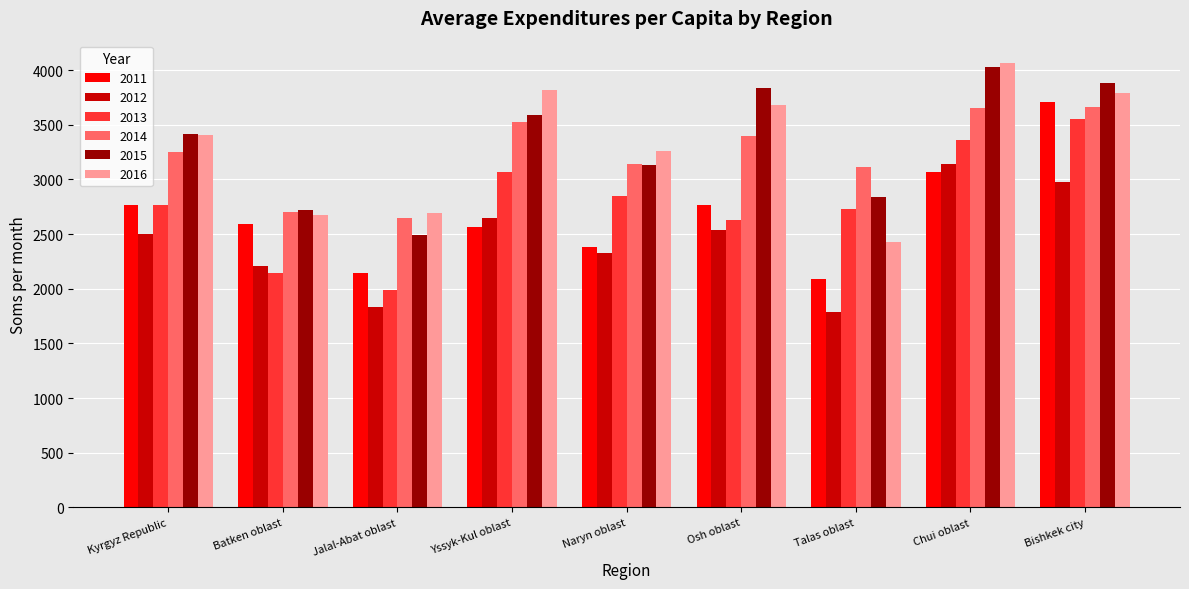

Rank the categories by 2015 value from lowest to highest.

Jalal-Abat oblast, Batken oblast, Talas oblast, Naryn oblast, Kyrgyz Republic, Yssyk-Kul oblast, Osh oblast, Bishkek city, Chui oblast